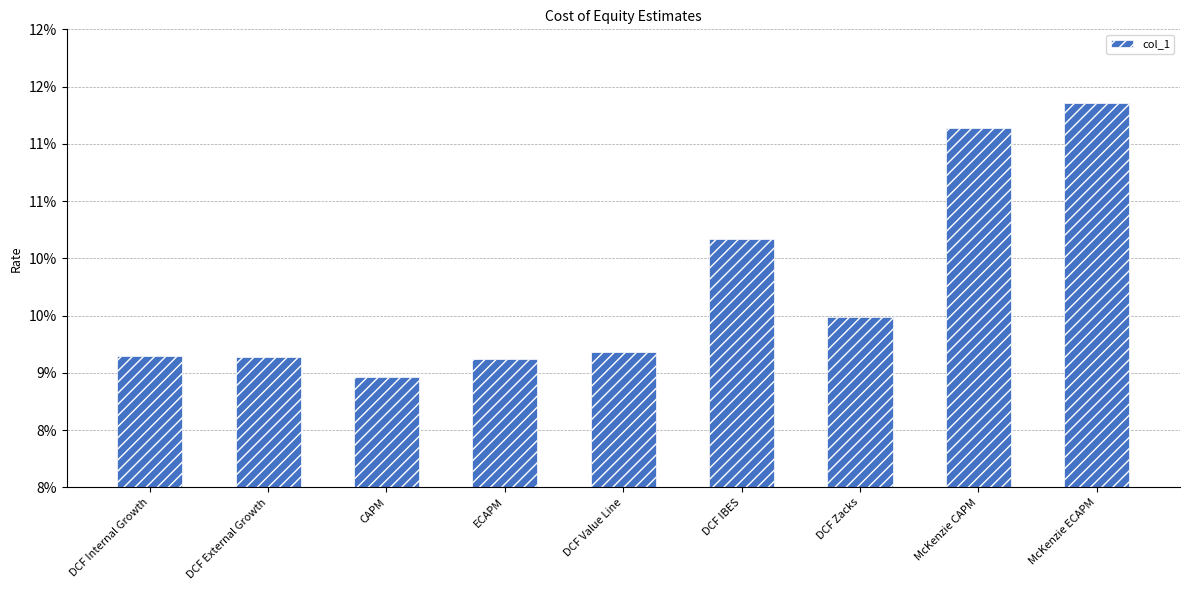

Rank the categories by value from highest to lowest.

McKenzie ECAPM, McKenzie CAPM, DCF IBES, DCF Zacks, DCF Value Line, DCF Internal Growth, DCF External Growth, ECAPM, CAPM